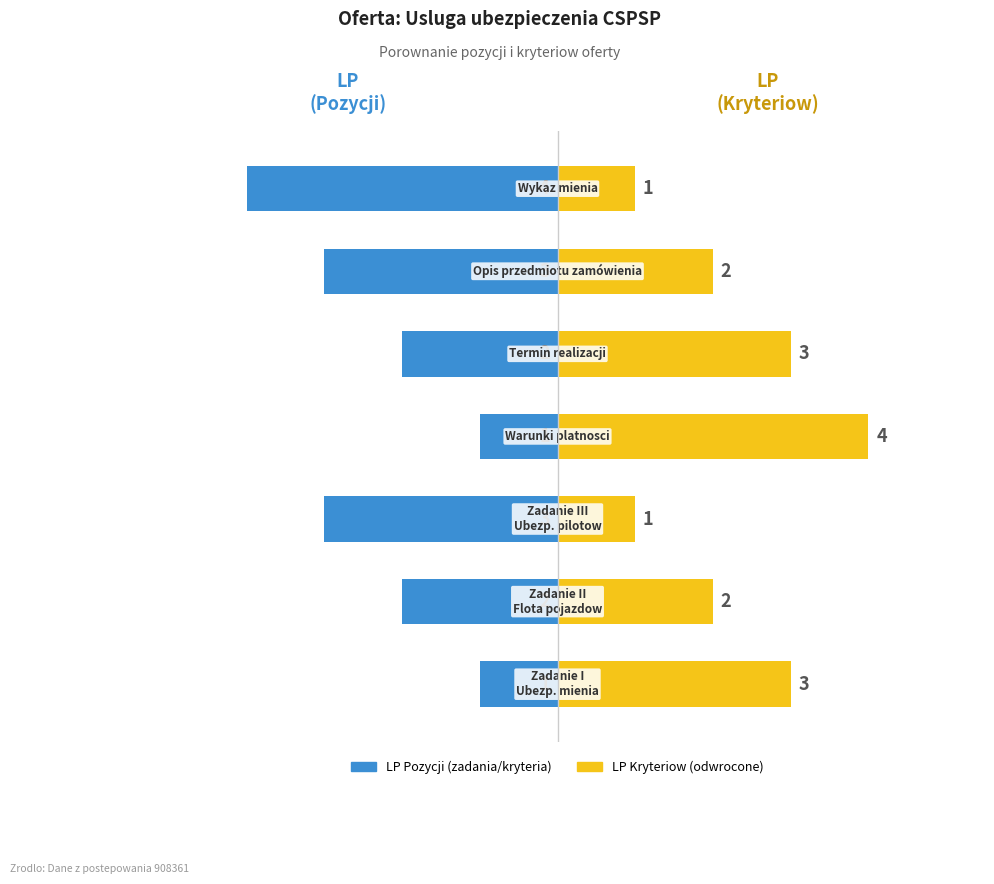

Reading left to right, transcribe all the data shown in this chart.

LP (Pozycji): -1	-2	-3	-1	-2	-3	-4
LP (Kryteriow): 3	2	1	4	3	2	1